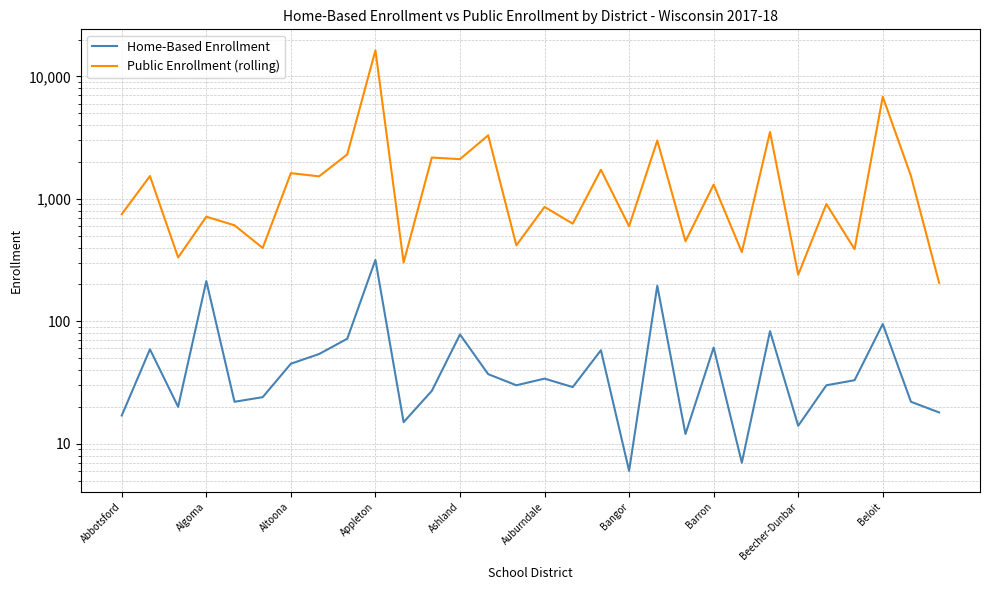

Which series changed the most between Abbotsford and Altoona?

Public Enrollment (rolling)